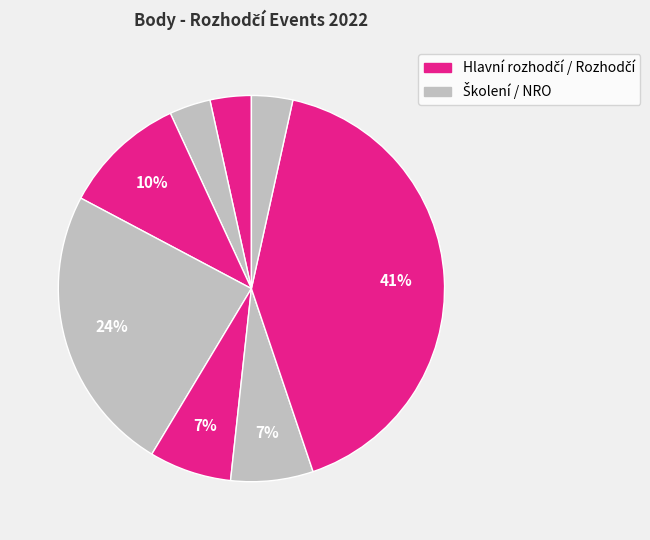

How many segments does this pie chart have?

8